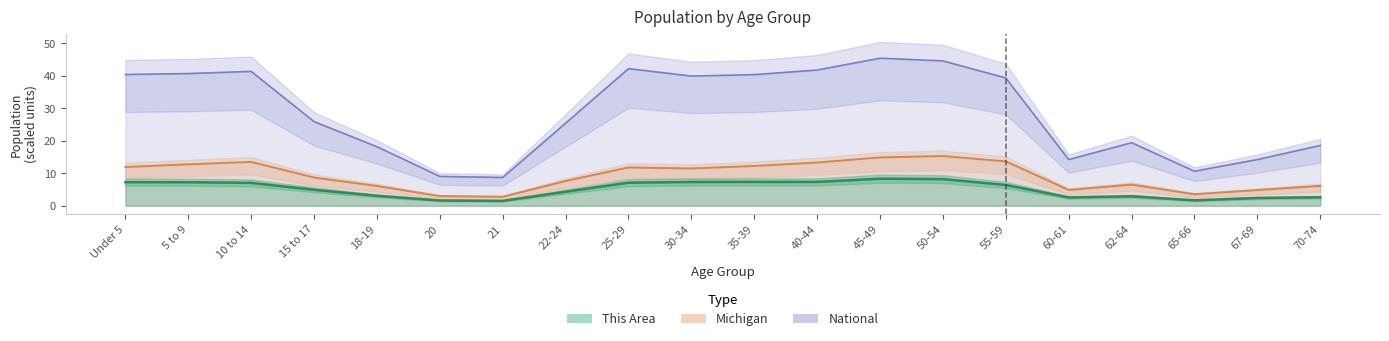

At which label does National reach its minimum?

21